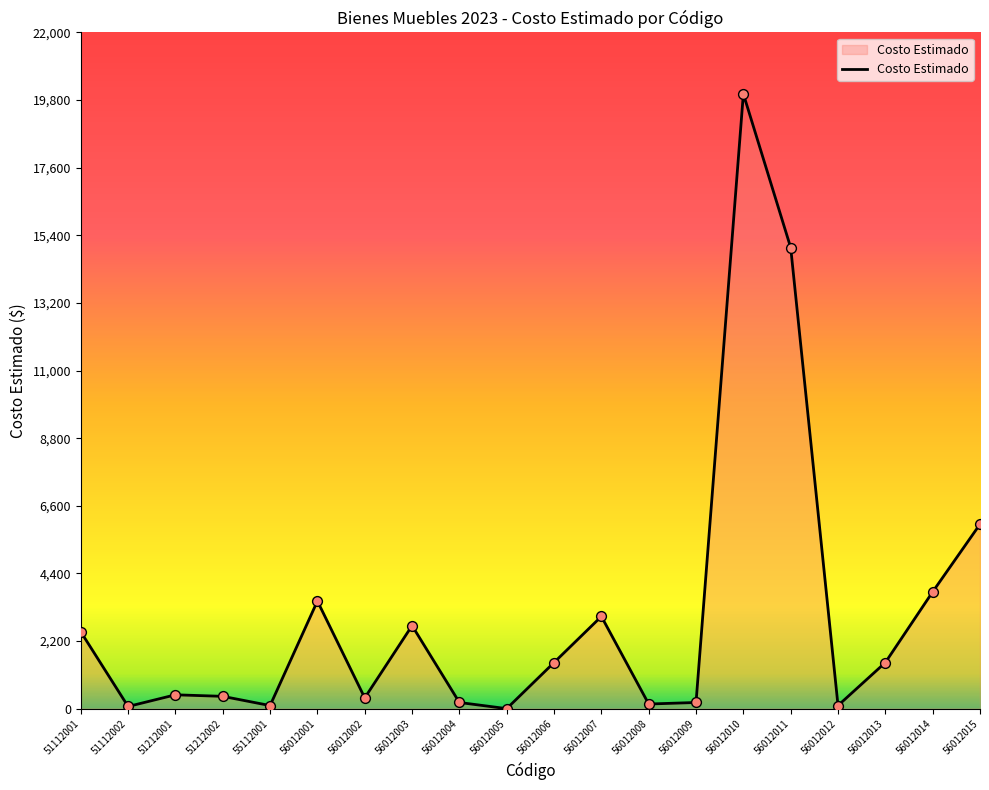

Approximately how many times larger is the value at 51212002 compared to 56012003?

0.1